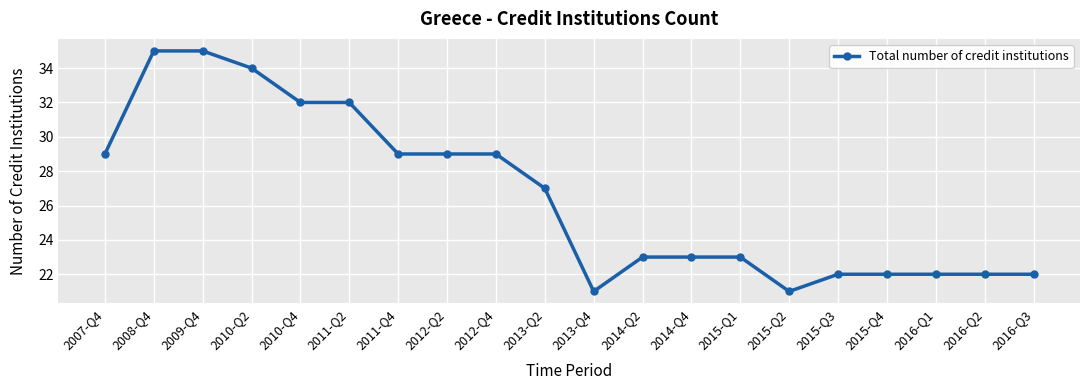

What is the sum of all values?

532